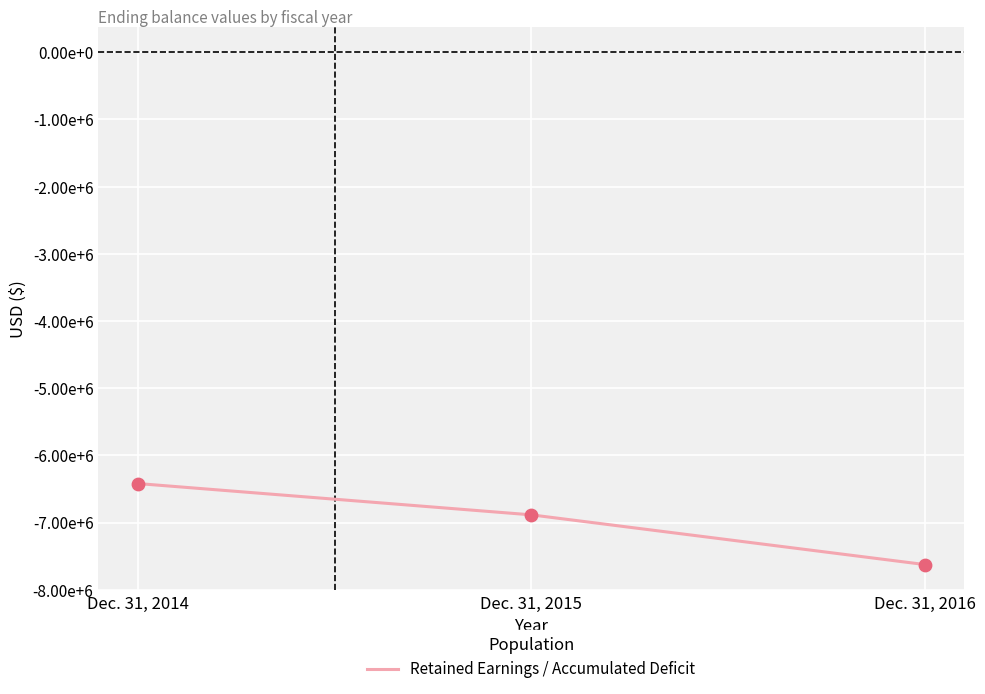

What is the change in value from Dec. 31, 2015 to Dec. 31, 2016?

-739879